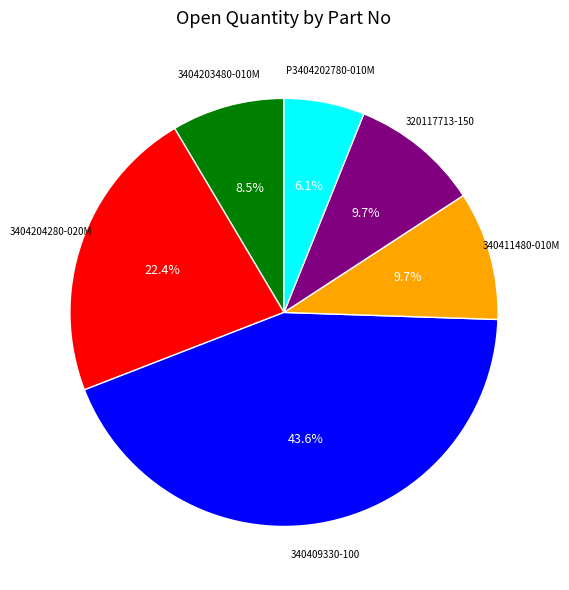

The 340411480-010M slice represents 10% of the pie. True or false?

True